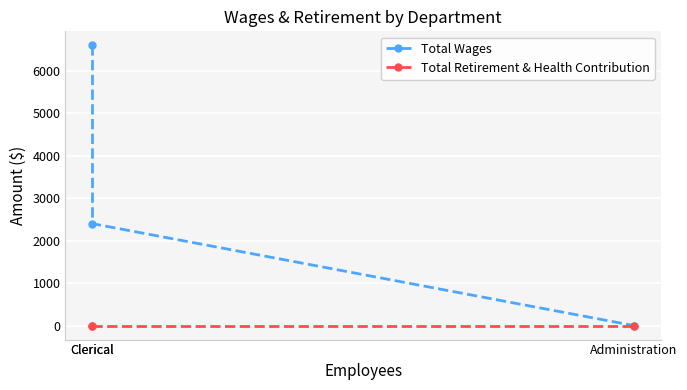

Between Clerical and Administration, which is larger?

Clerical